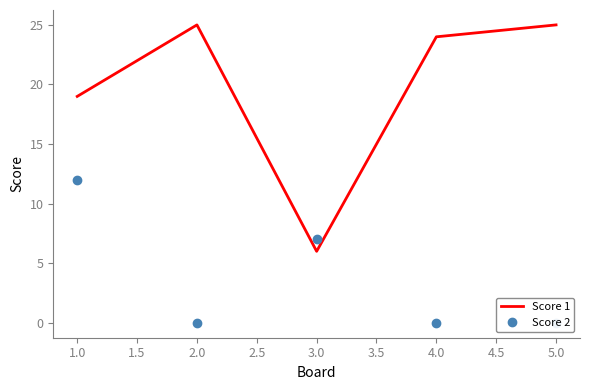

Which series has the largest range (max minus min)?

Score 1